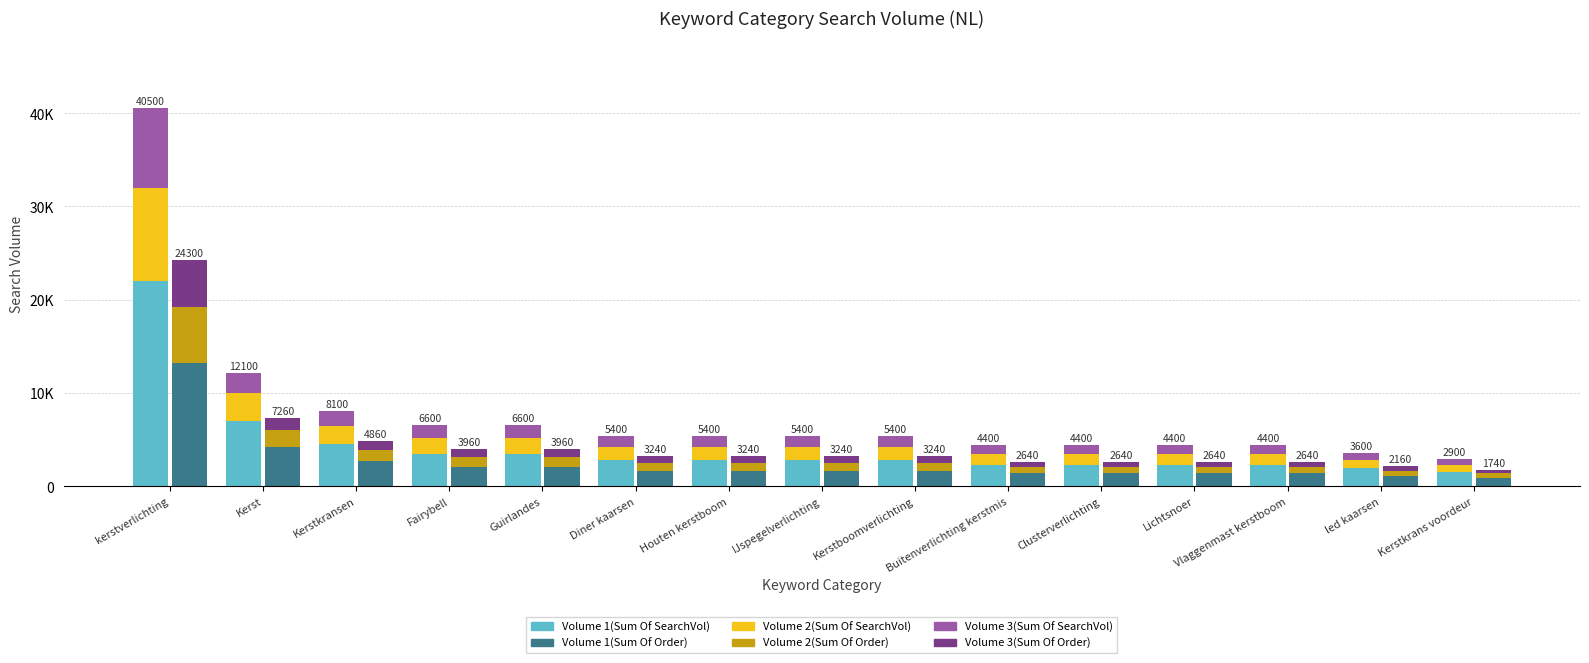

What is the label of the 9th bar from the right?

Houten kerstboom